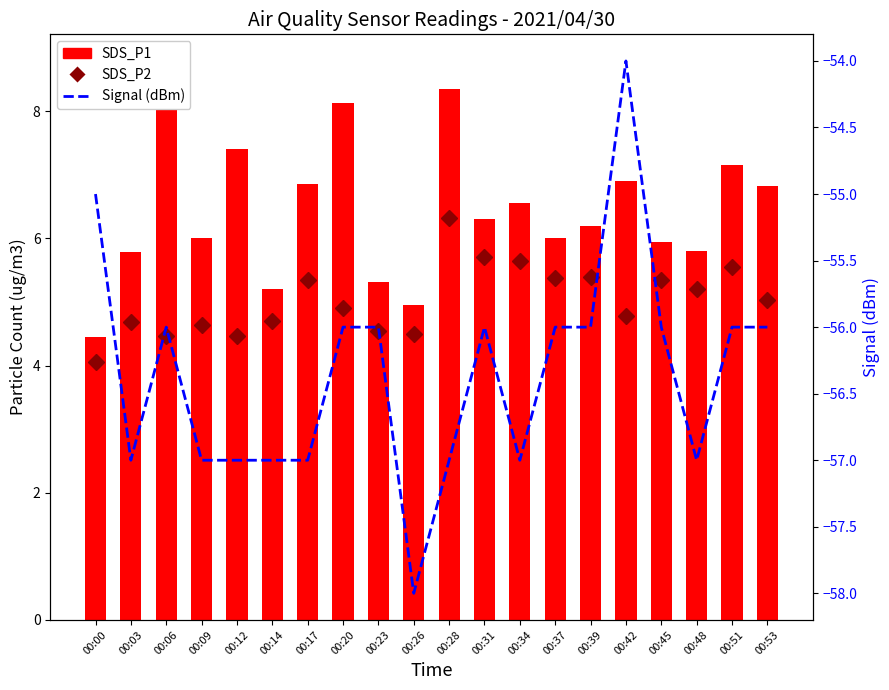

Does the chart contain stacked bars?

No